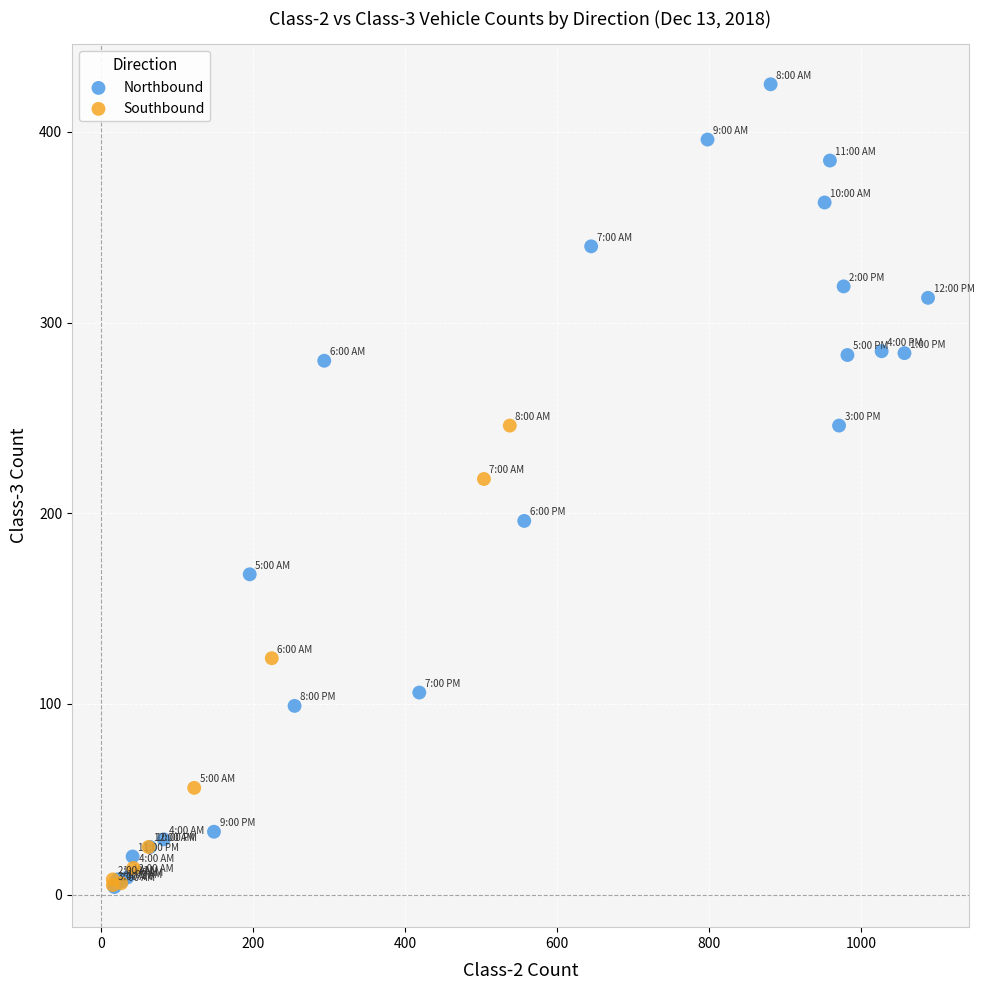

Which series contains the highest Y value?

Northbound